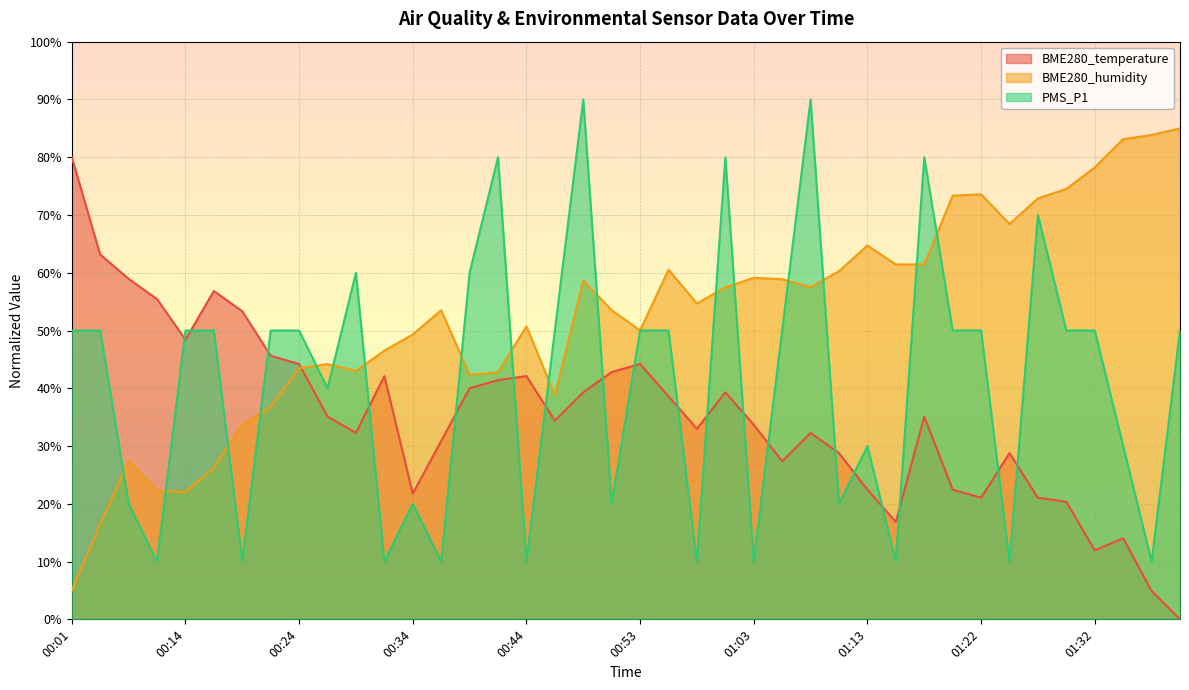

What is the maximum value shown in the chart?

90.0